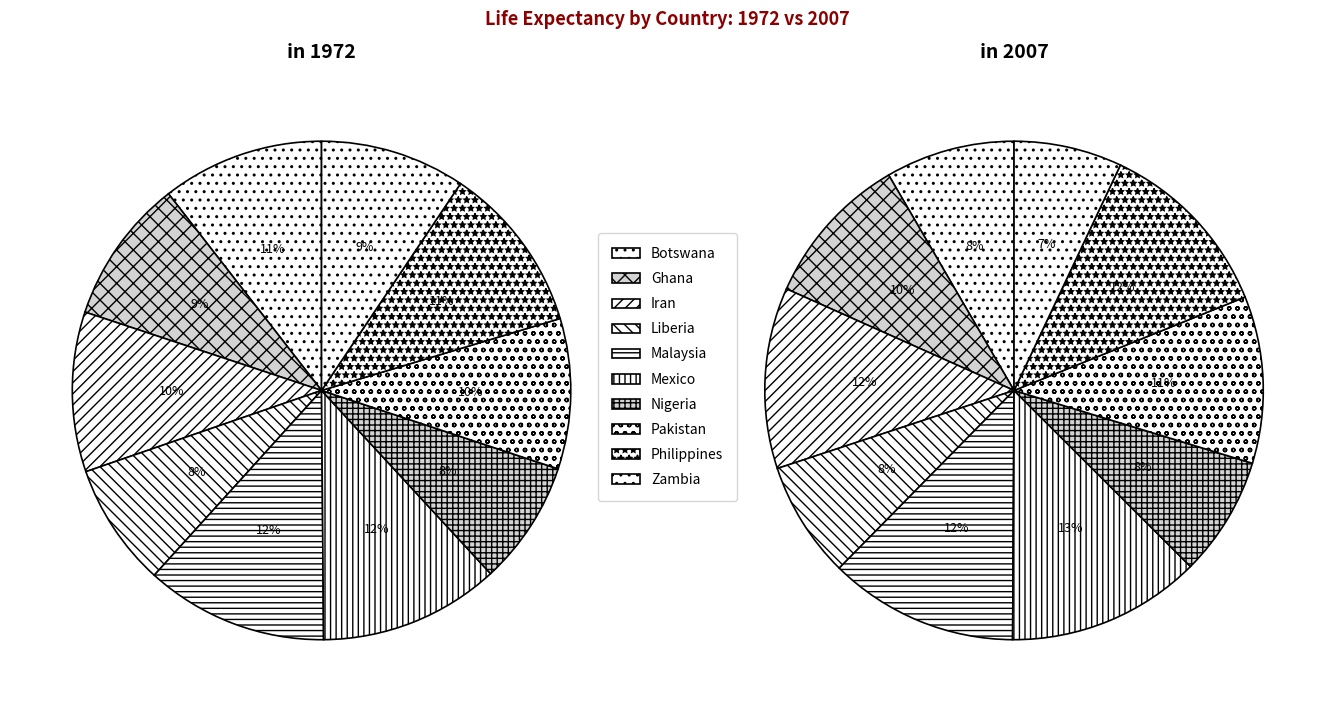

To the nearest percent, what percentage of the pie is Zambia?

7%